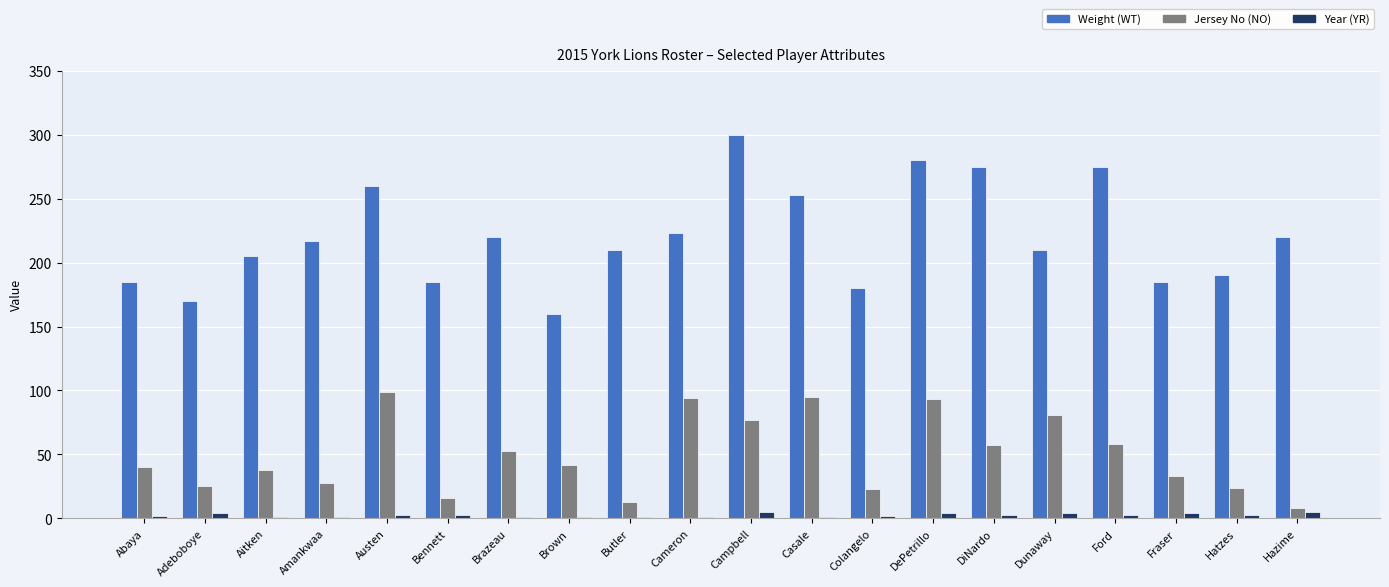

What is the sum of the Jersey No (NO) values at Fraser and Casale?

128